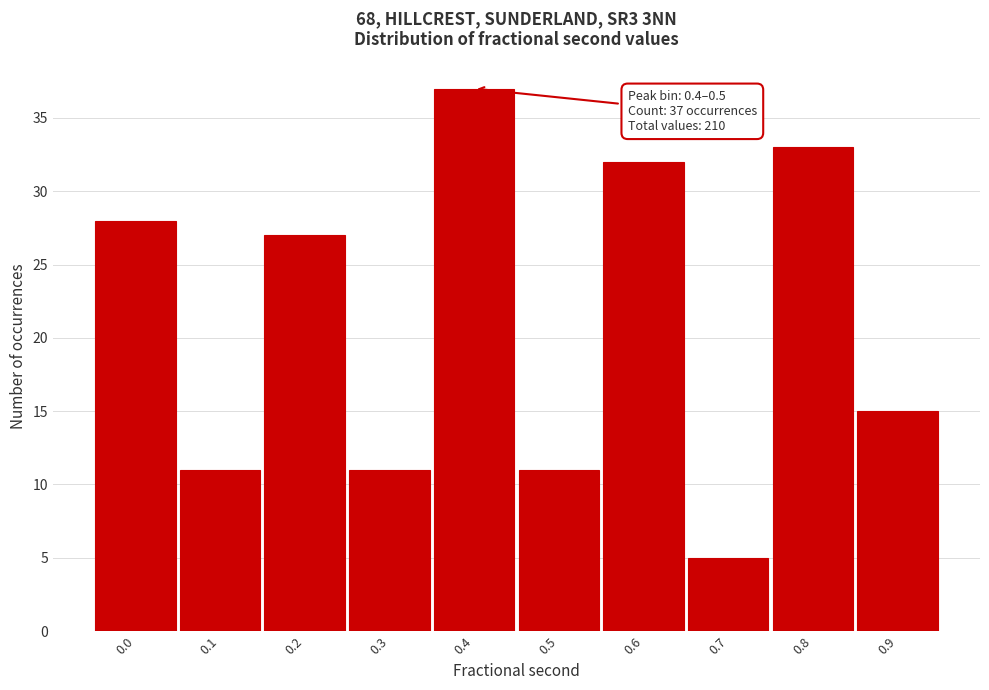

Reading right to left, what are all the values shown in this chart?

0.9=15	0.8=33	0.7=5	0.6=32	0.5=11	0.4=37	0.3=11	0.2=27	0.1=11	0.0=28